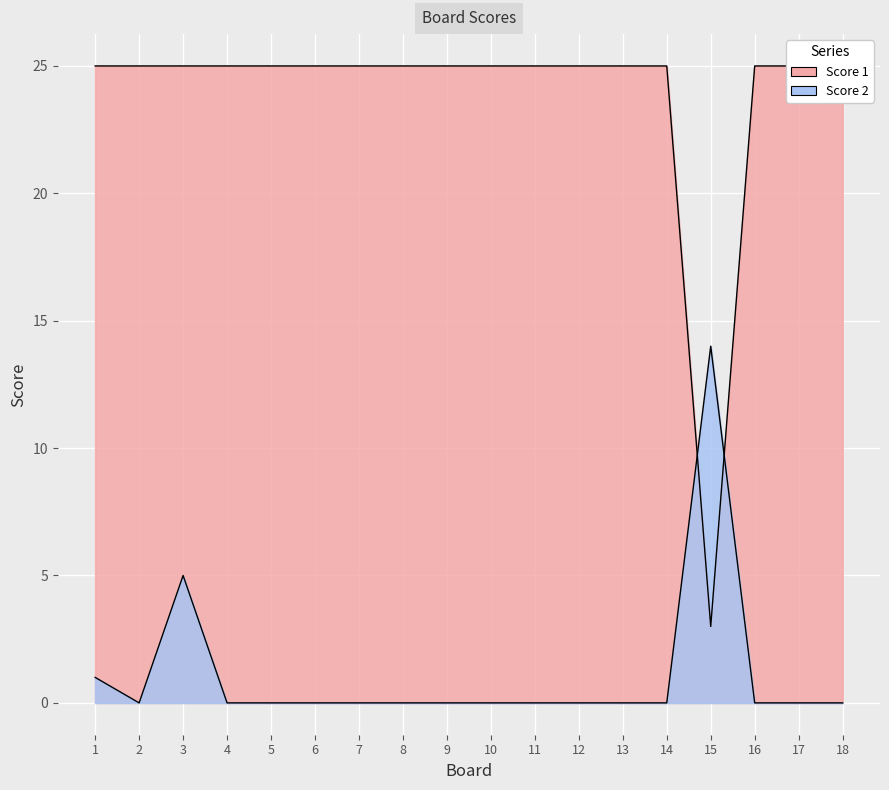

Reading right to left, what are all the values shown in this chart?

Score 2: 18=0	17=0	16=0	15=14	14=0	13=0	12=0	11=0	10=0	9=0	8=0	7=0	6=0	5=0	4=0	3=5	2=0	1=1
Score 1: 18=25	17=25	16=25	15=3	14=25	13=25	12=25	11=25	10=25	9=25	8=25	7=25	6=25	5=25	4=25	3=25	2=25	1=25